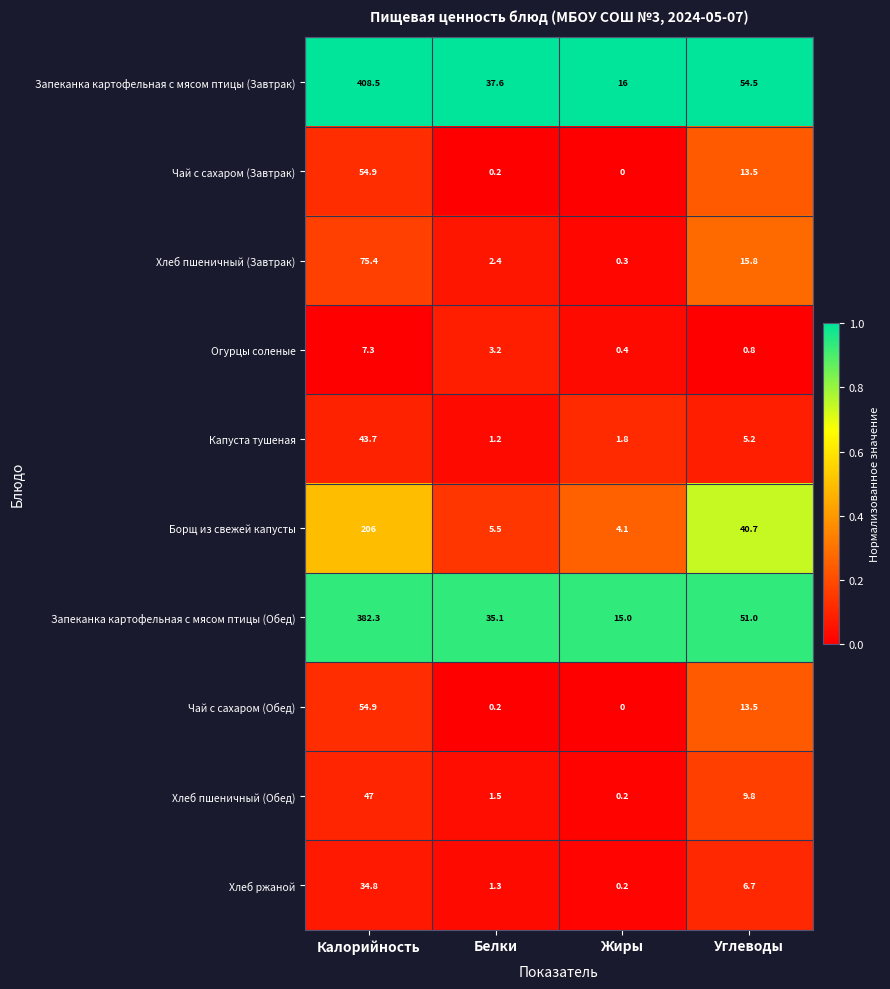

At how many categories does at least one series exceed 0?

4